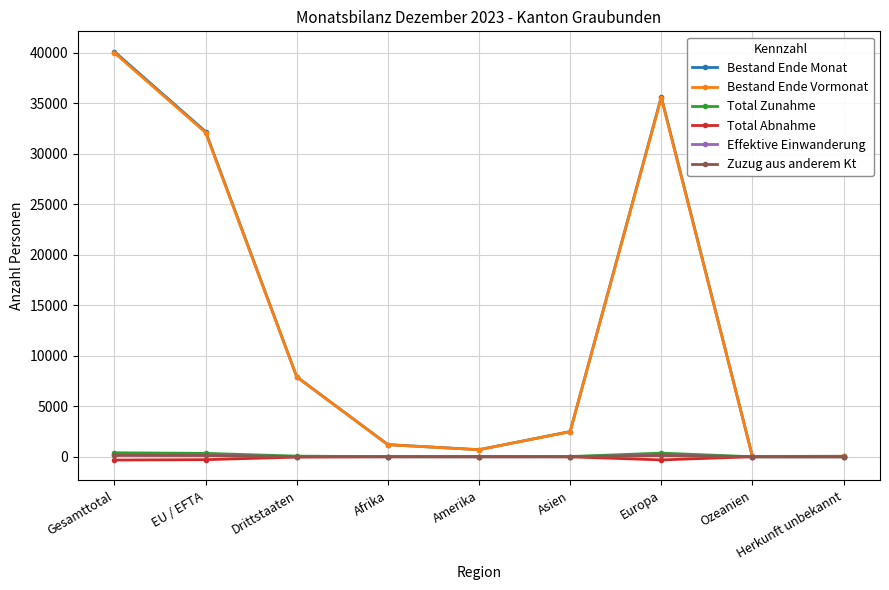

What is the label of the 9th point from the left?

Herkunft unbekannt